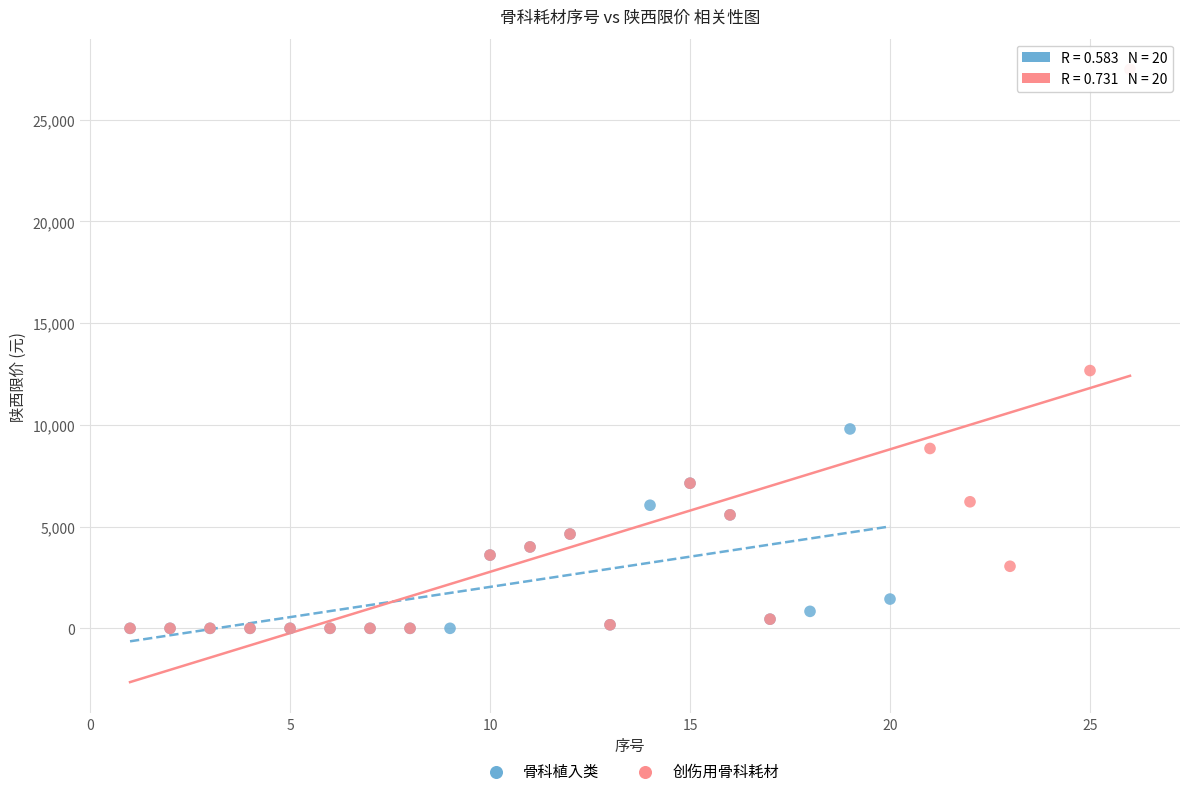

Which series reaches the maximum Y coordinate?

创伤用骨科耗材